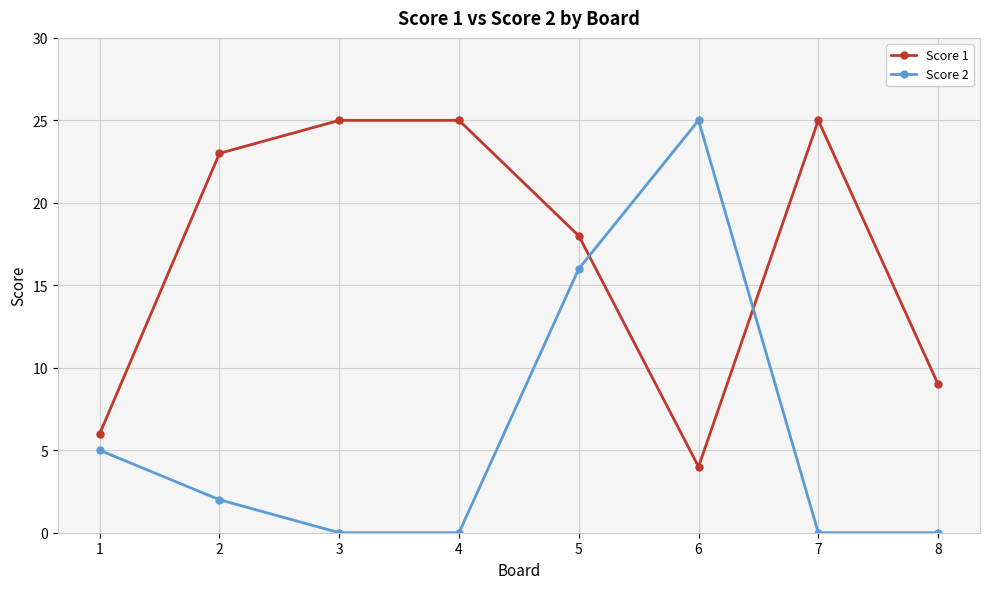

What are all the series names shown in the legend?

Score 1, Score 2